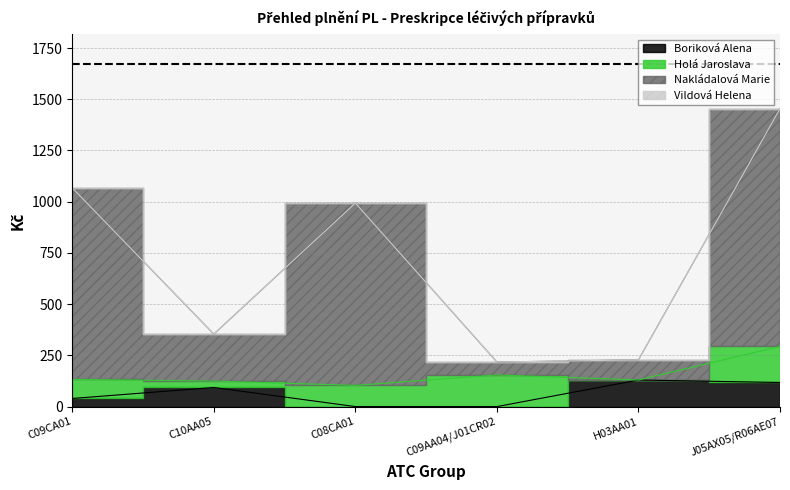

How many values in Boriková Alena are above zero?

4